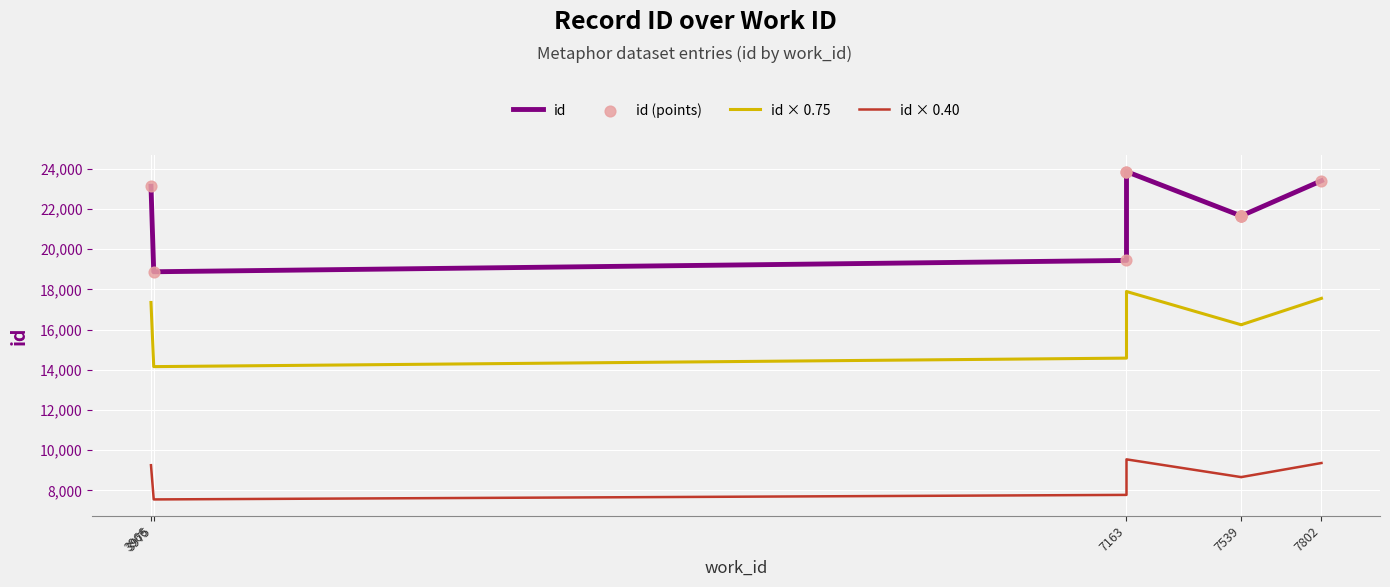

Which series contains the lowest Y value?

id × 0.40